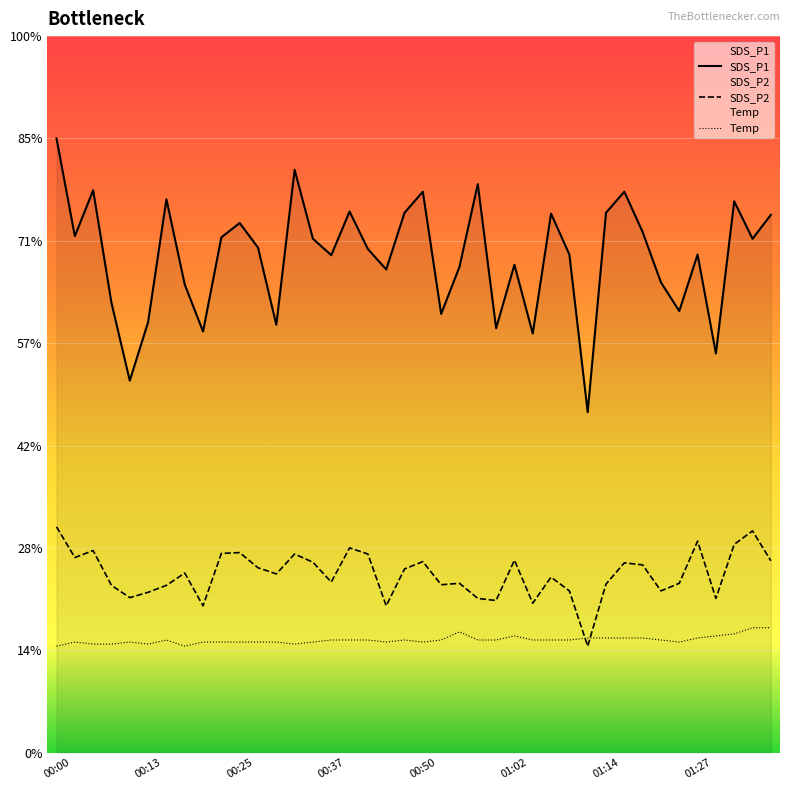

Where is the first local minimum for SDS_P1?

00:02